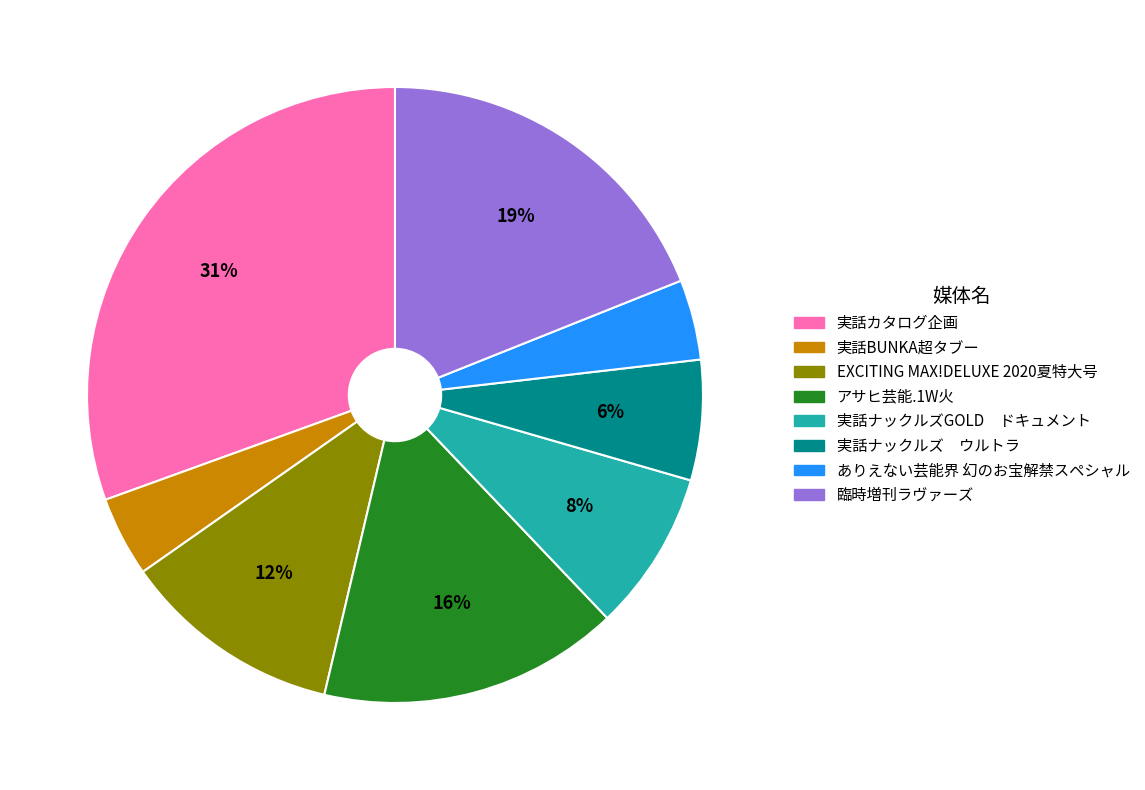

Approximately how many times larger is the value at 実話ナックルズ ウルトラ compared to 実話ナックルズGOLD ドキュメント?

0.8